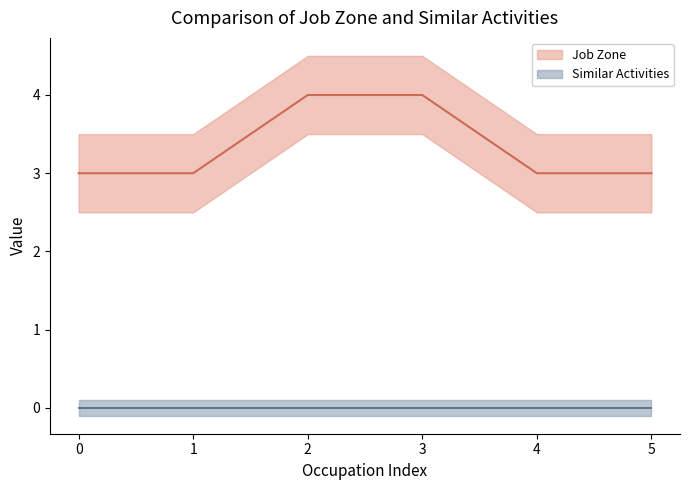

What is the difference between the maximum and minimum values?

1